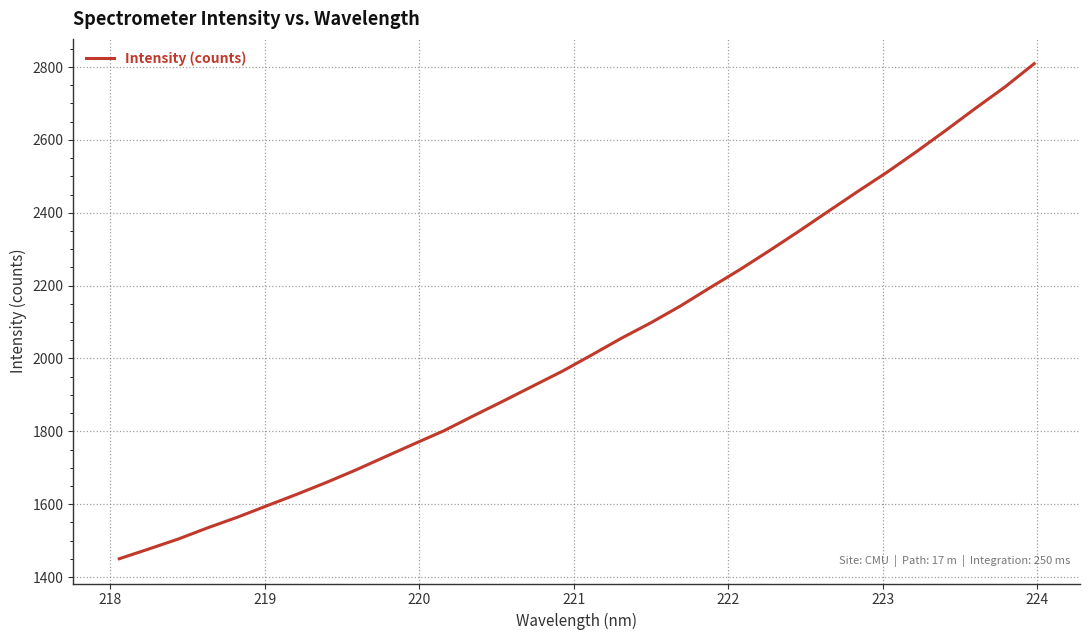

Does the chart display data point markers on the line(s)?

No